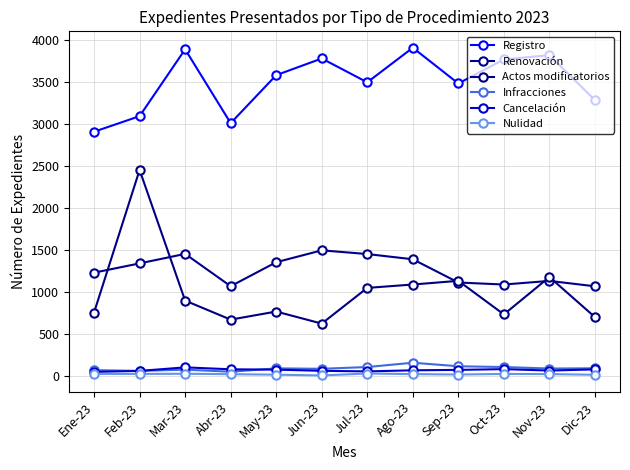

Does the chart have visible grid lines?

Yes